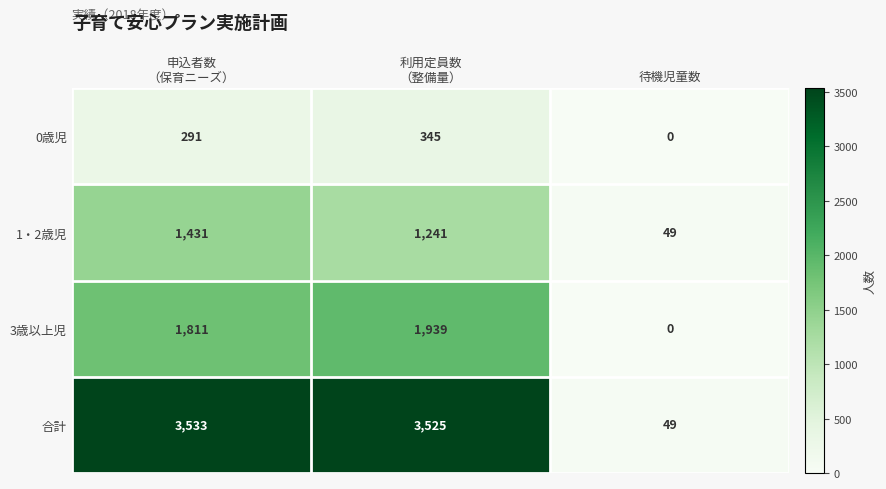

List the series in order of their overall mean, lowest first.

0歳児, 1・2歳児, 3歳以上児, 合計